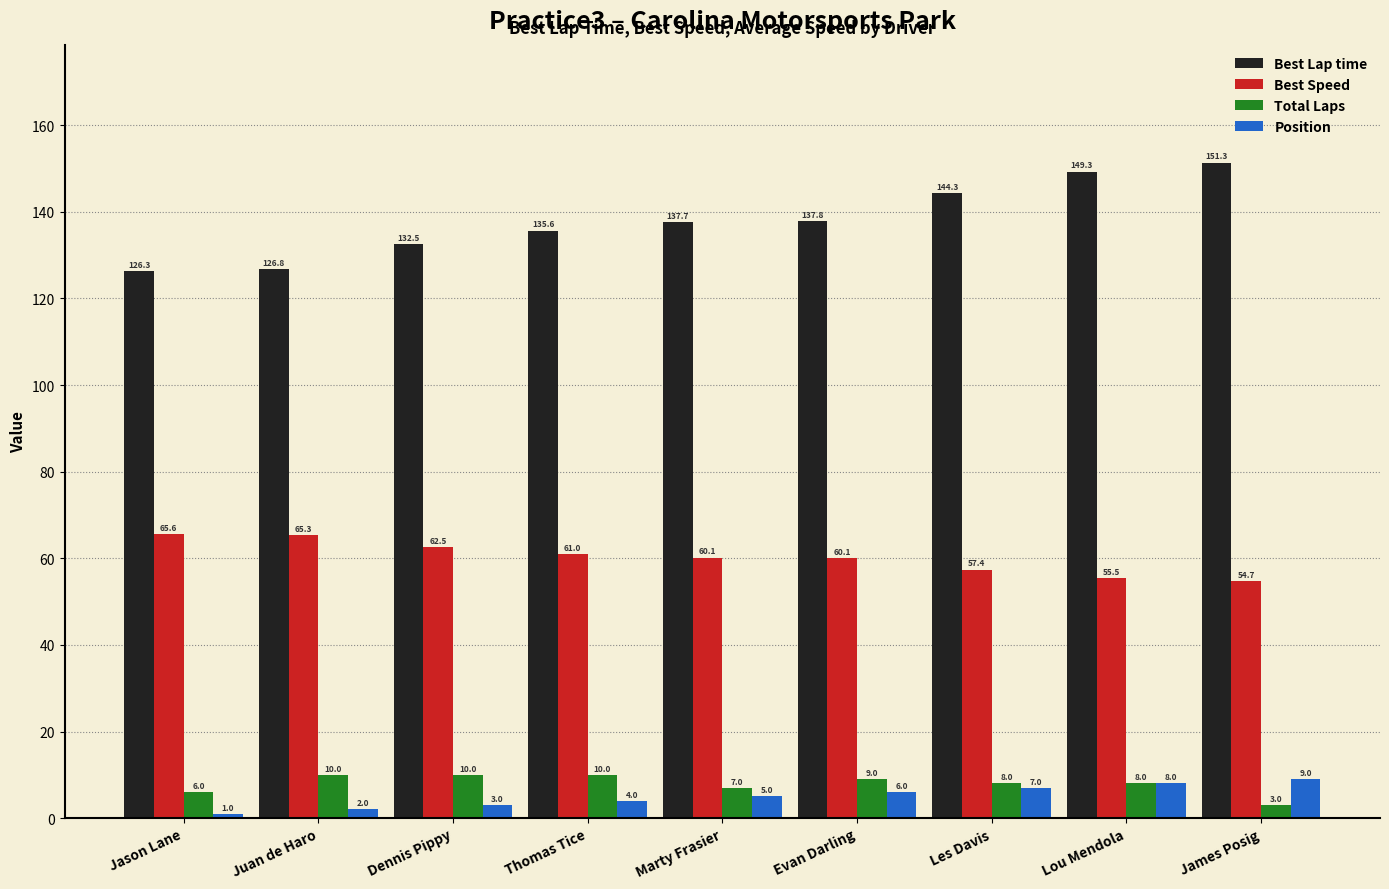

Is it true that Best Speed equals 60.1 at Marty Frasier?

True